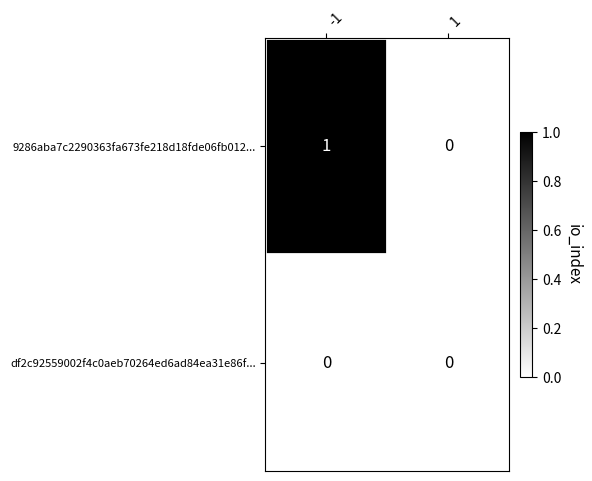

Which series has the largest total across all categories?

9286aba7c2290363fa673fe218d18fde06fb012...